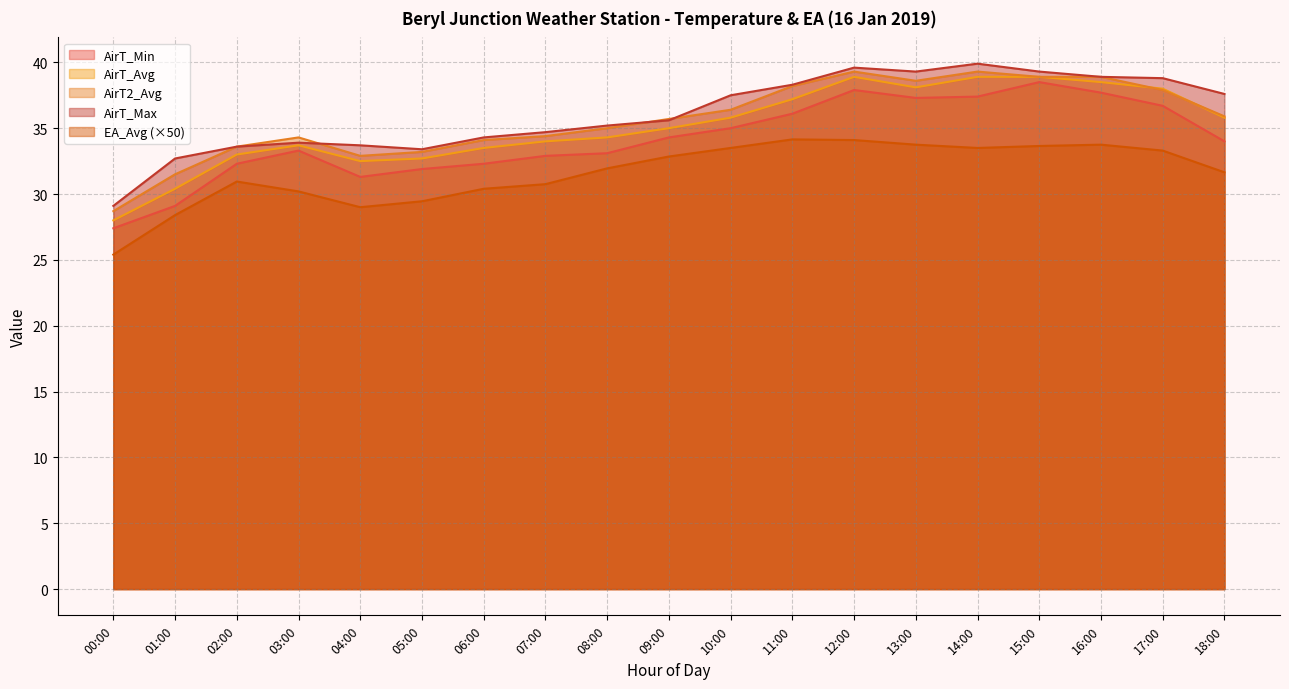

What position from the left is 14:00?

15